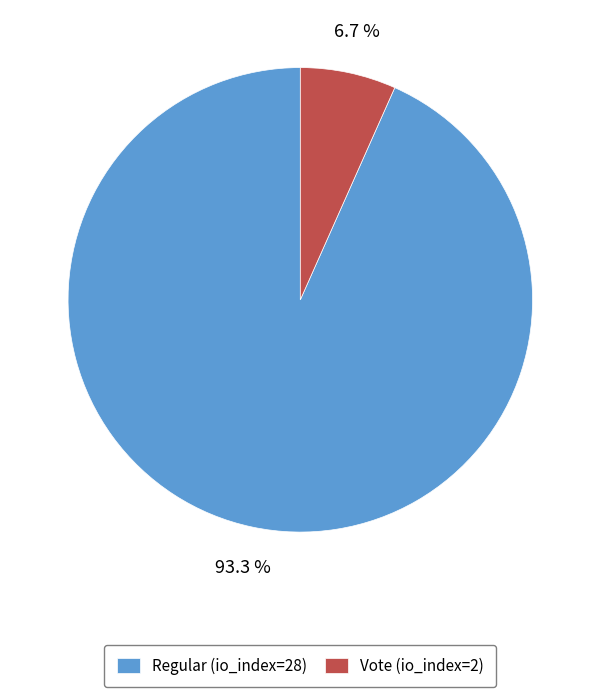

To the nearest percent, what is the average slice percentage?

50%